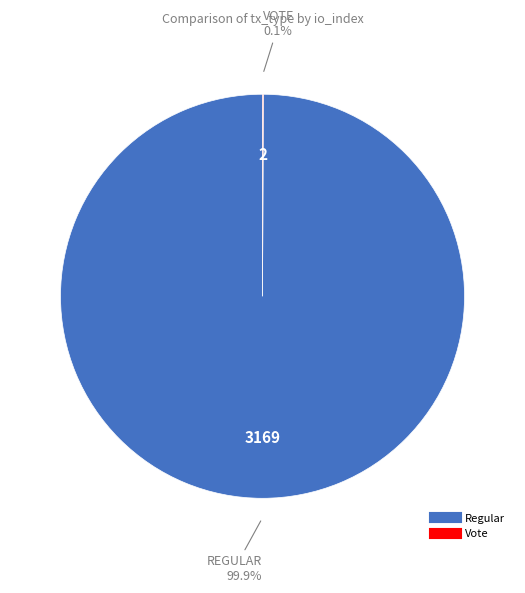

To the nearest percent, what is the average slice percentage?

50%